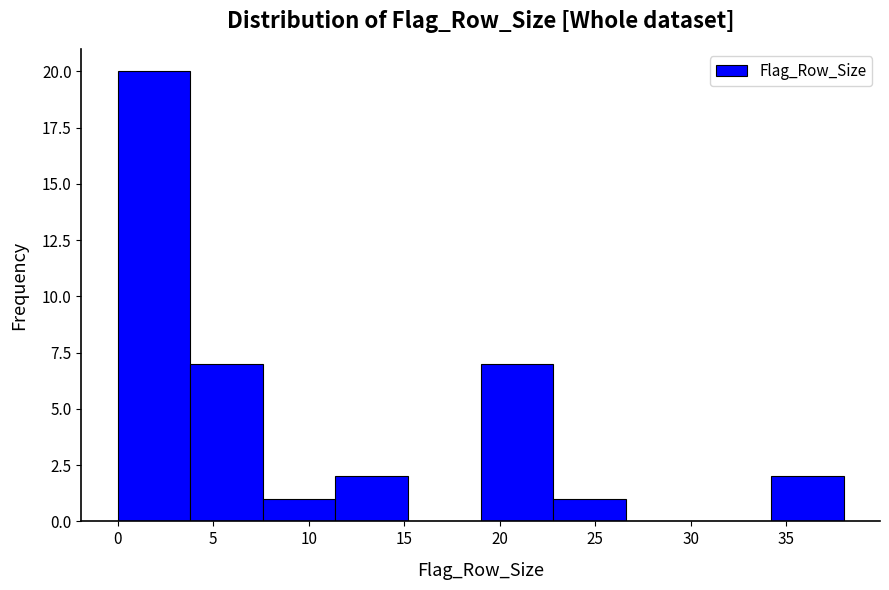

Reading left to right, transcribe this chart: for each bar, give the range it covers on the x-axis and its height. Neither the bar edges nor the heights are printed on the chart, so give them approximately, as read against the axes.

0.0 to 3.8: 20
3.8 to 7.6: 7
7.6 to 11.4: 1
11.4 to 15.2: 2
15.2 to 19.0: 0
19.0 to 22.8: 7
22.8 to 26.6: 1
26.6 to 30.4: 0
30.4 to 34.2: 0
34.2 to 38.0: 2